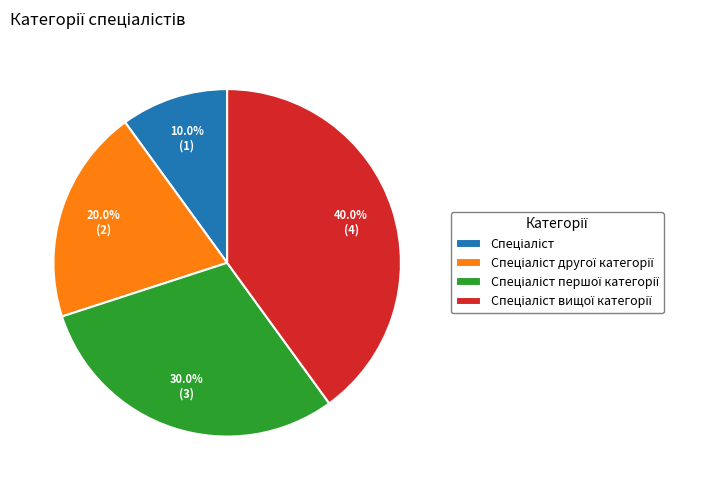

Is there a majority slice in this chart?

No